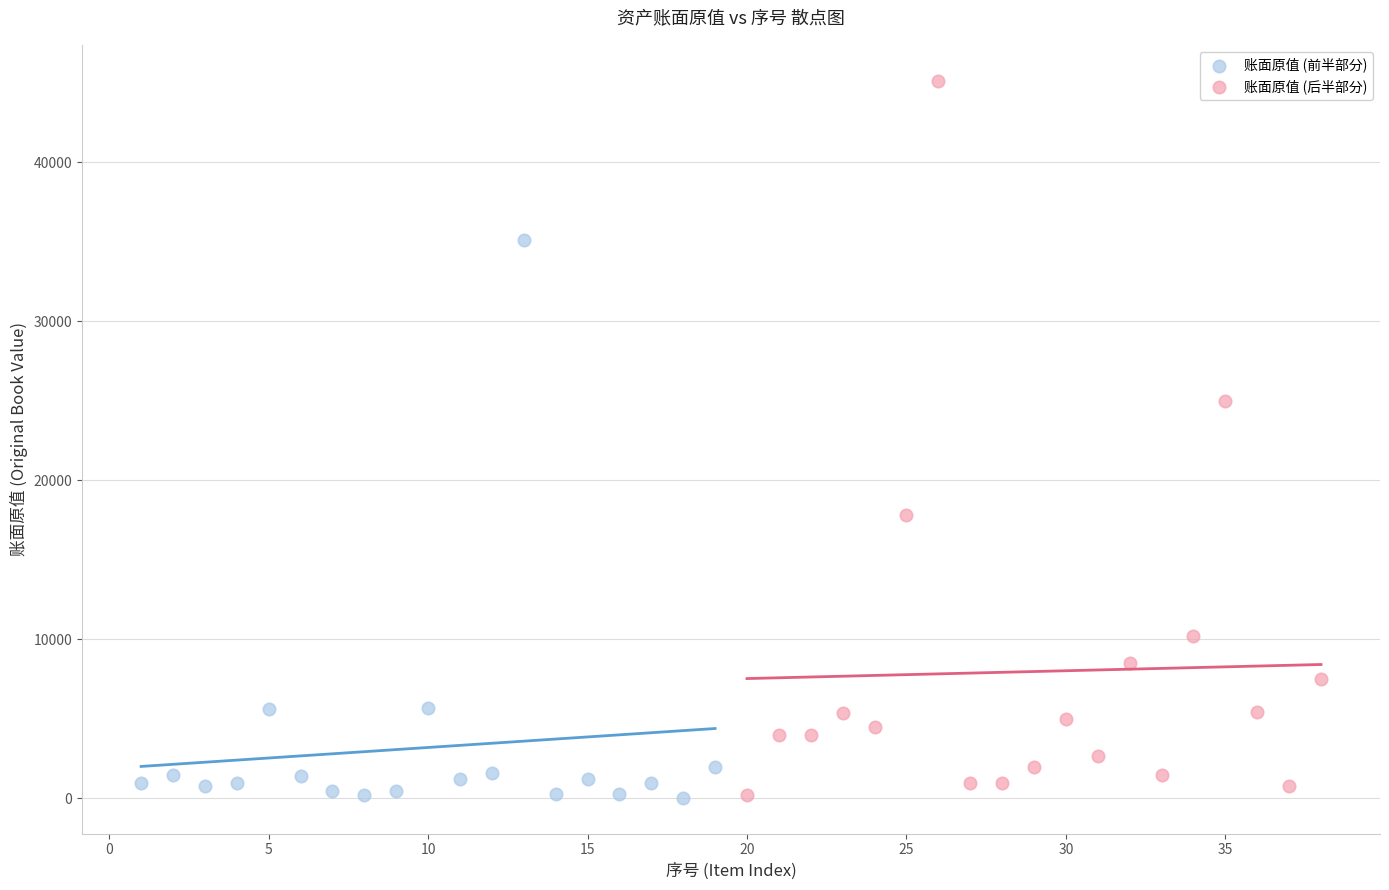

Which series contains the highest Y value?

账面原值 (后半部分)